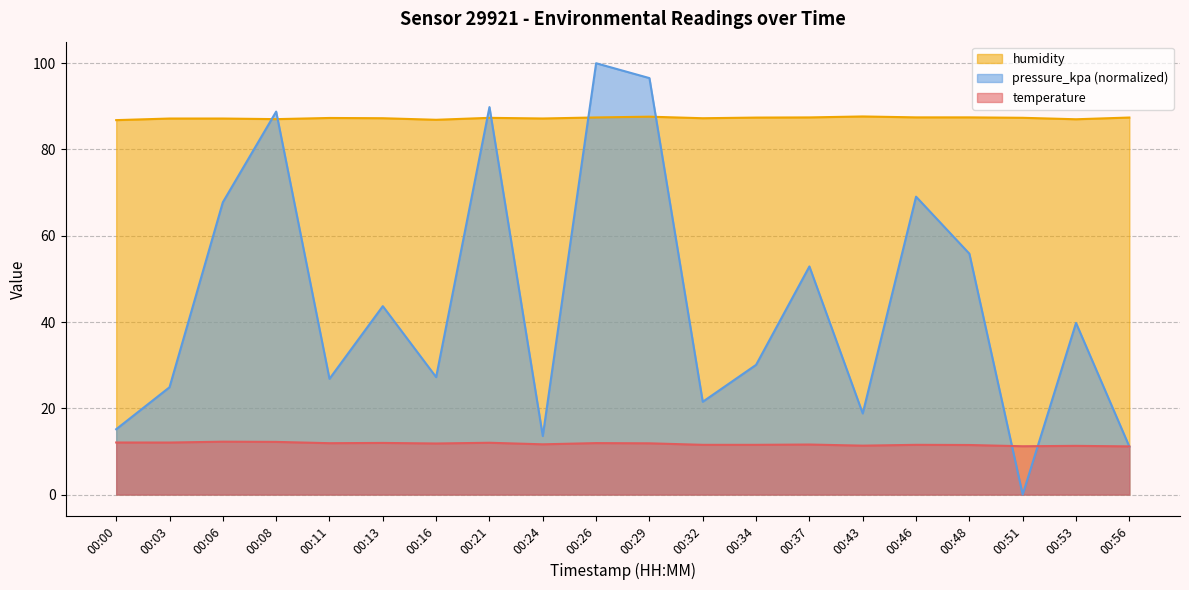

In pressure_kpa, how many points are higher than both neighbors (excluding endpoints)?

7